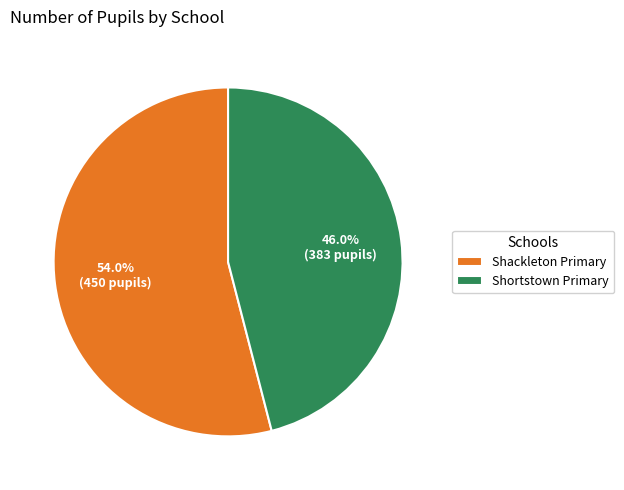

Rank the categories by value from highest to lowest.

Shackleton Primary, Shortstown Primary